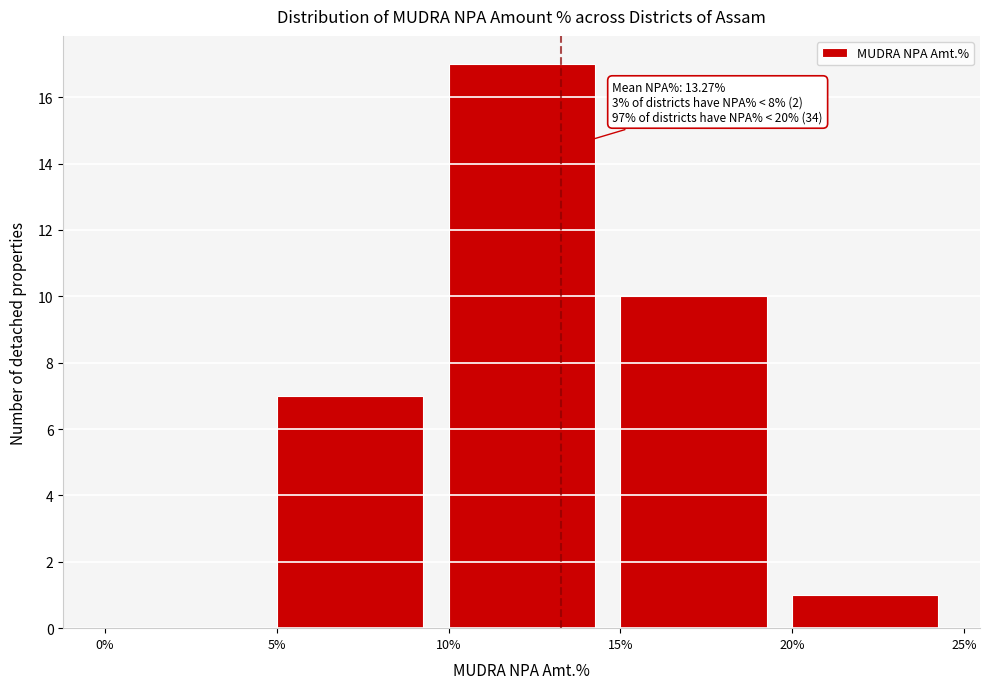

Which range on the x-axis has the tallest bar?

10% to 15%